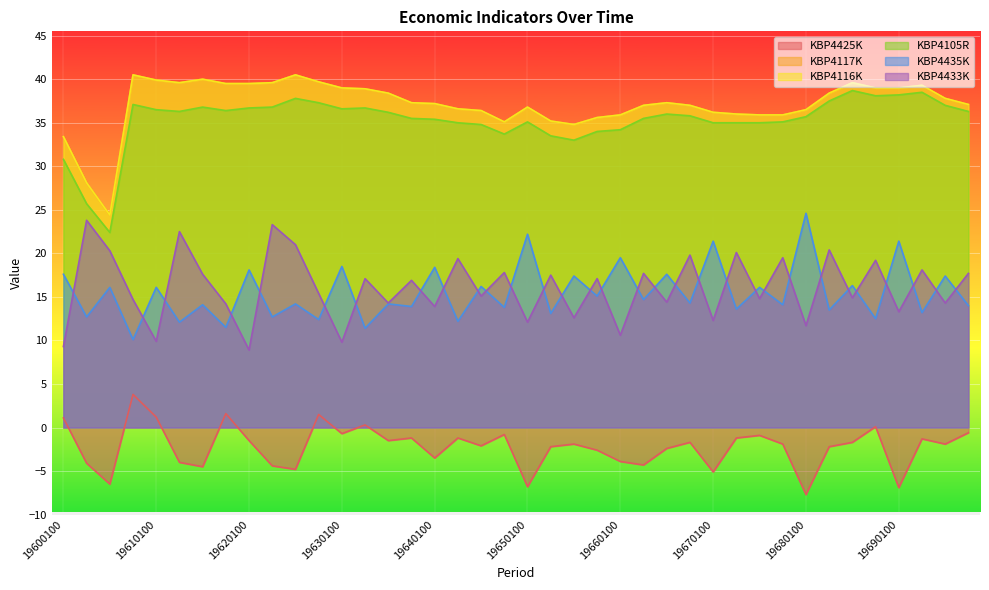

Which label corresponds to the largest value in the chart?

19600400